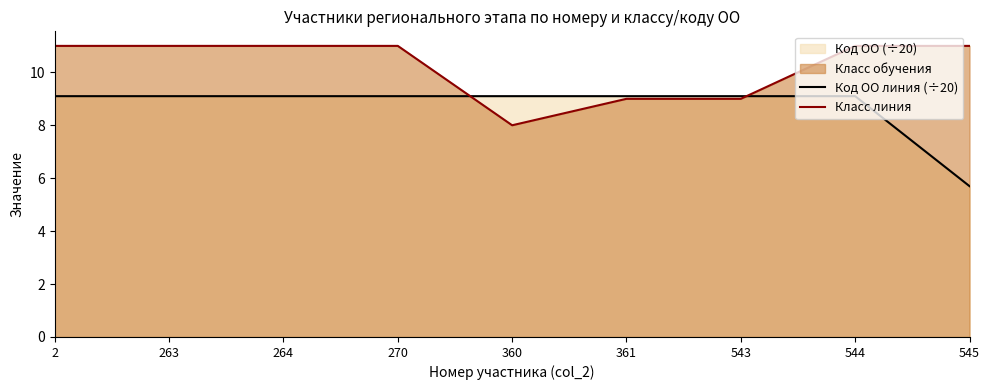

How many categories are shown in the chart?

9